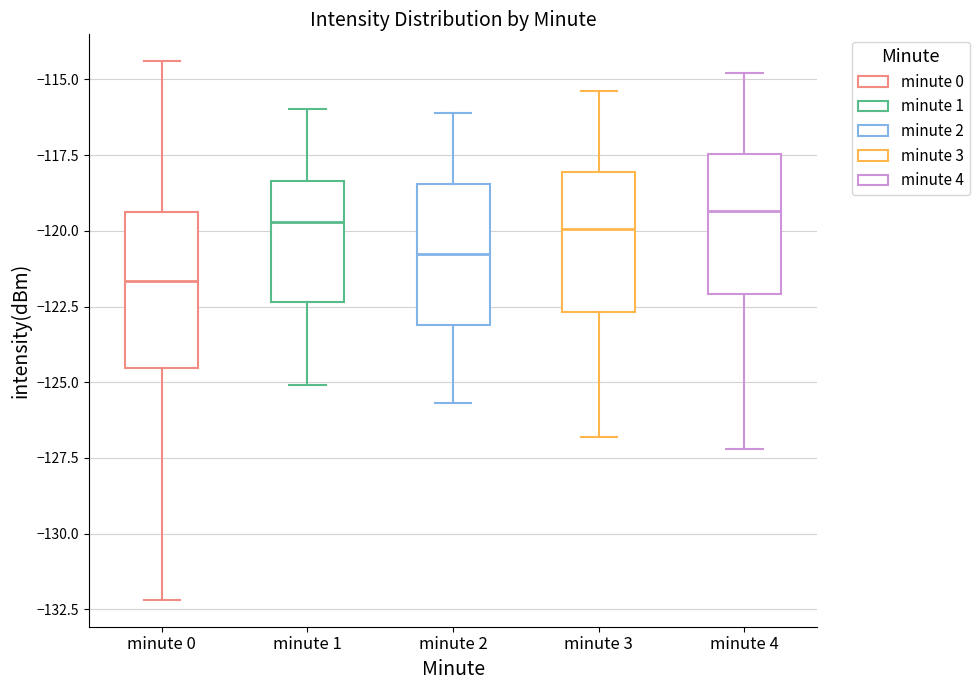

Reading left to right, transcribe this box plot: for each box, give where its median line is, the range the box spans, and where its two whiskers end, as read against the y-axis. The values are not printed on the chart, so give them approximately, as read against the axis.

minute 0: median -121.5, box -124.5 to -119.5, whiskers -132.0 to -114.5
minute 1: median -119.5, box -122.5 to -118.5, whiskers -125.0 to -116.0
minute 2: median -120.5, box -123.0 to -118.5, whiskers -125.5 to -116.0
minute 3: median -120.0, box -122.5 to -118.0, whiskers -127.0 to -115.5
minute 4: median -119.5, box -122.0 to -117.5, whiskers -127.0 to -115.0